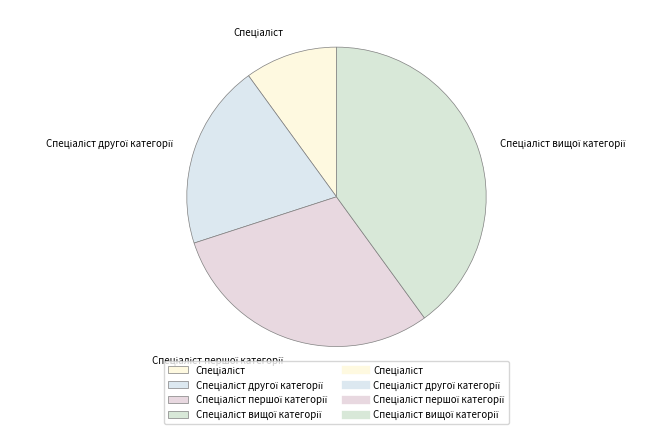

Is there a majority slice in this chart?

No